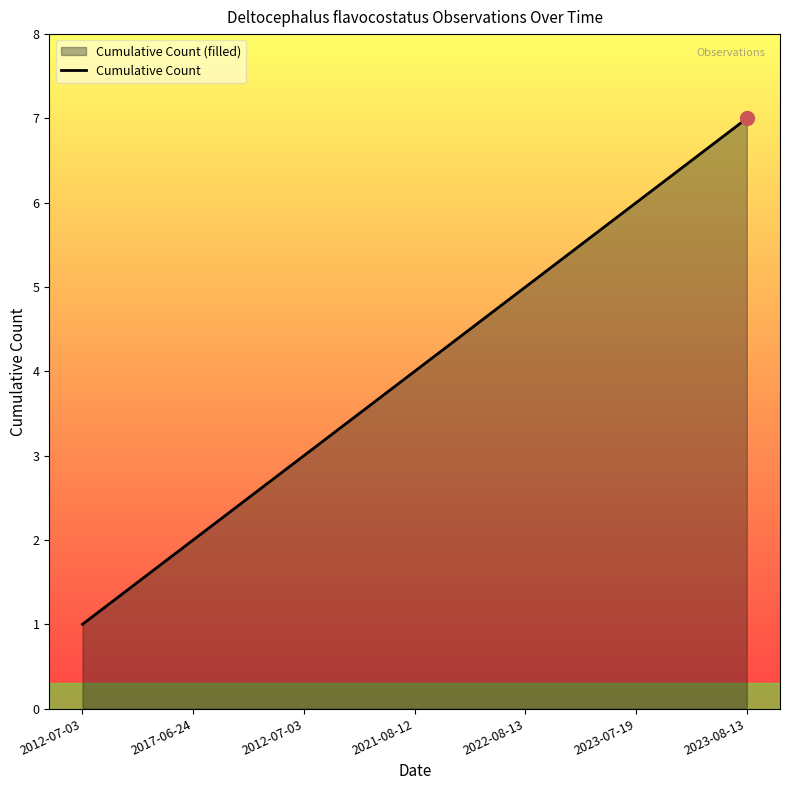

The chart shows a value of 6 at 2023-07-19. True or false?

True